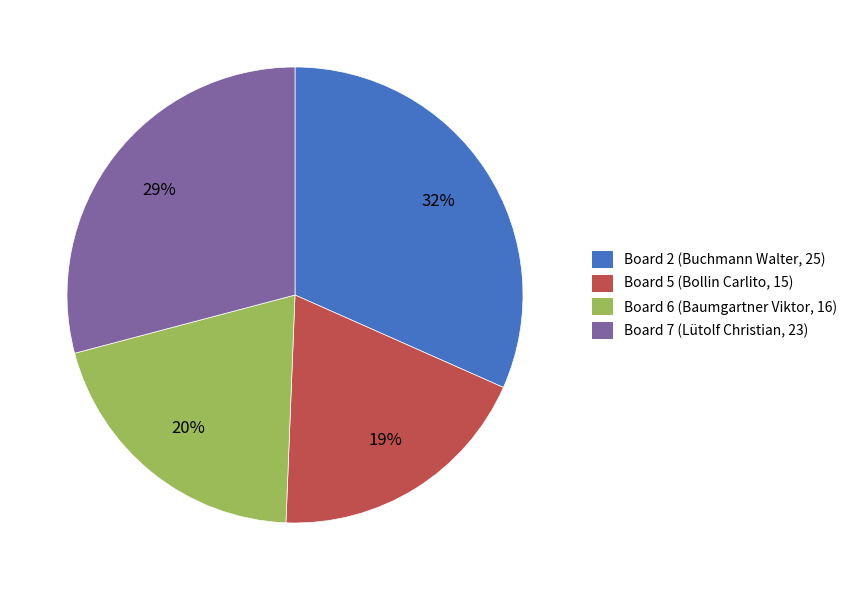

What percentage is the Board 2 (Buchmann Walter, 25) slice, to the nearest percent?

32%